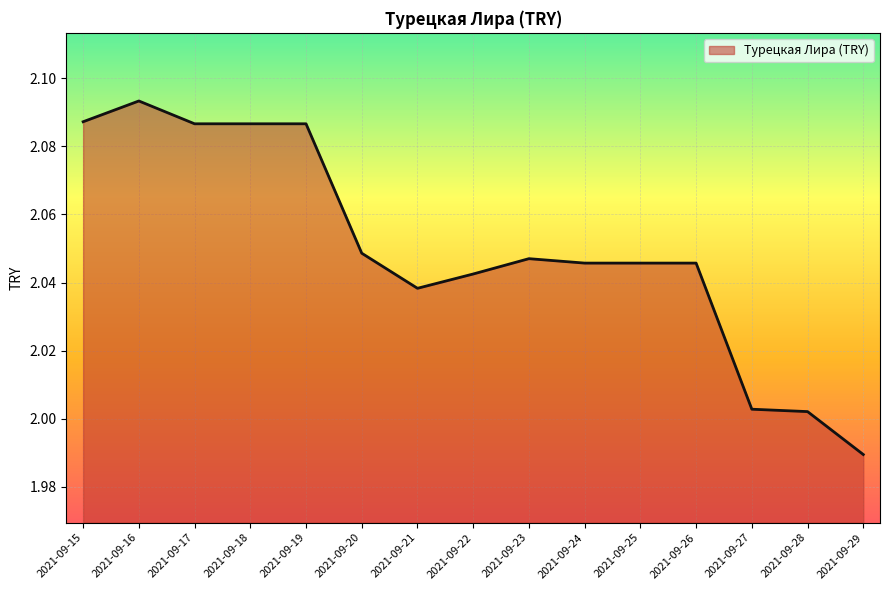

Is it true that the value at 2021-09-29 is 1.2?

False